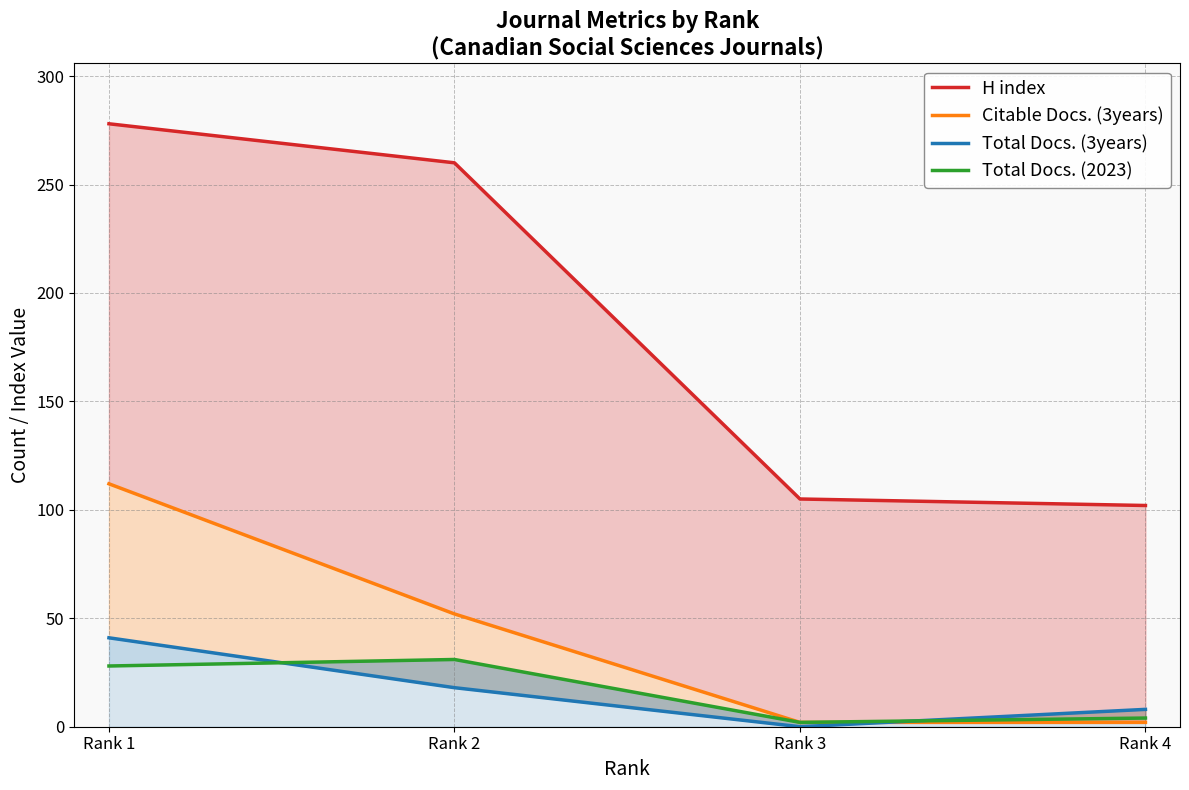

What is the average value of the Total Docs. (2023) series?

16